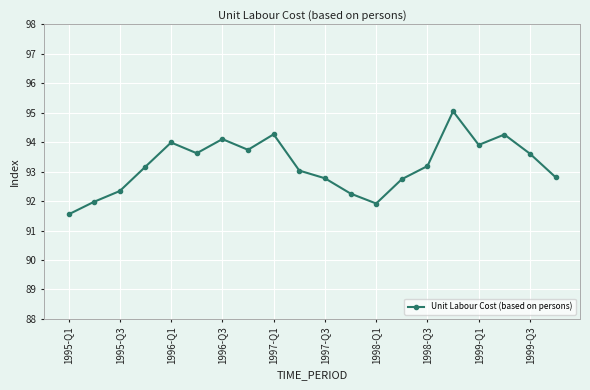

What is the value of the 1st point from the left?

91.5